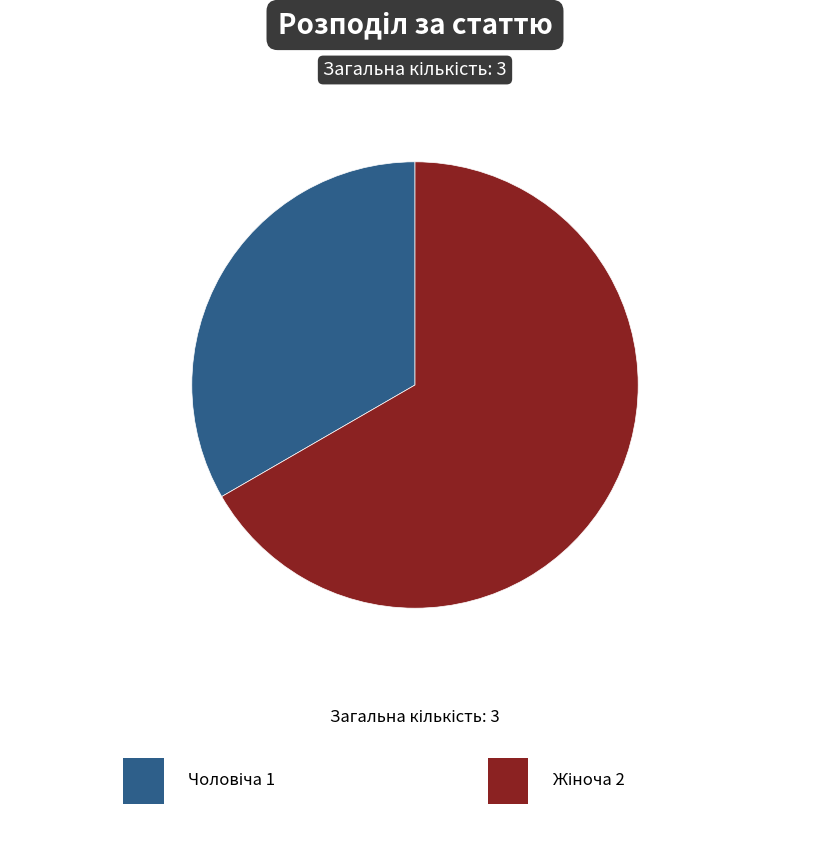

How many slices are in this pie chart?

2